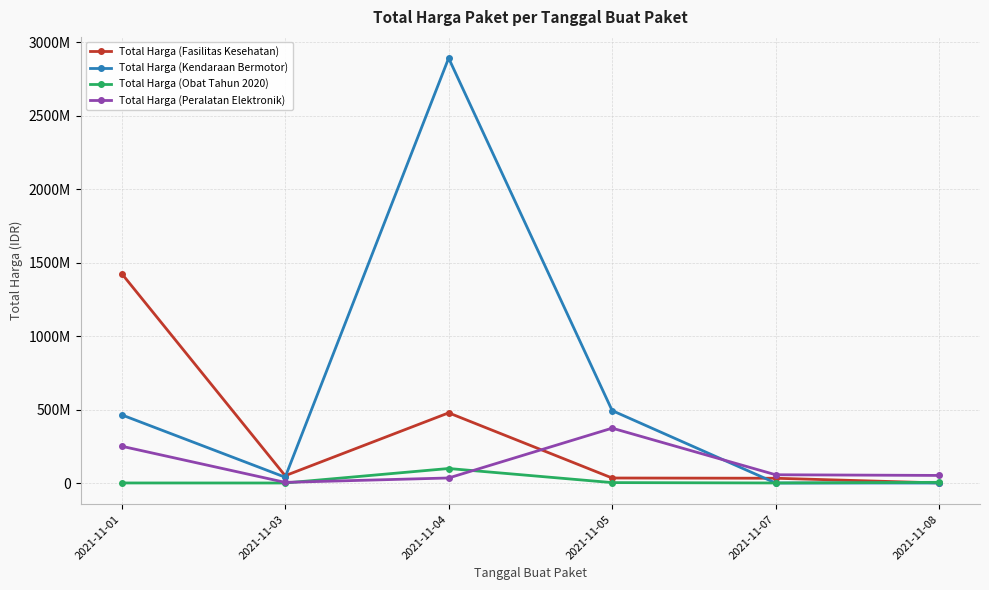

Reading right to left, transcribe all the data shown in this chart.

Total Harga (Fasilitas Kesehatan): 2021-11-08=577875	2021-11-07=32441200	2021-11-05=34000000	2021-11-04=477600000	2021-11-03=49730040	2021-11-01=1425867900
Total Harga (Kendaraan Bermotor): 2021-11-08=0	2021-11-07=0	2021-11-05=493000000	2021-11-04=2892122000	2021-11-03=39440000	2021-11-01=464002100
Total Harga (Obat Tahun 2020): 2021-11-08=4672200	2021-11-07=265000	2021-11-05=2772000	2021-11-04=98772570	2021-11-03=78000	2021-11-01=333600
Total Harga (Peralatan Elektronik): 2021-11-08=51601000	2021-11-07=56152800	2021-11-05=373404000	2021-11-04=34292000	2021-11-03=4350000	2021-11-01=250350000